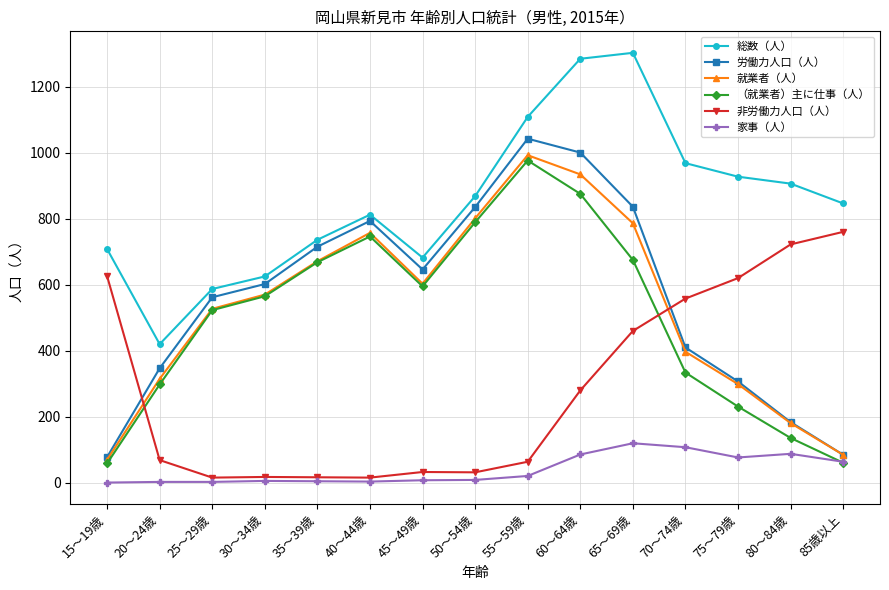

Where is the first local maximum for （就業者）主に仕事（人）?

40～44歳